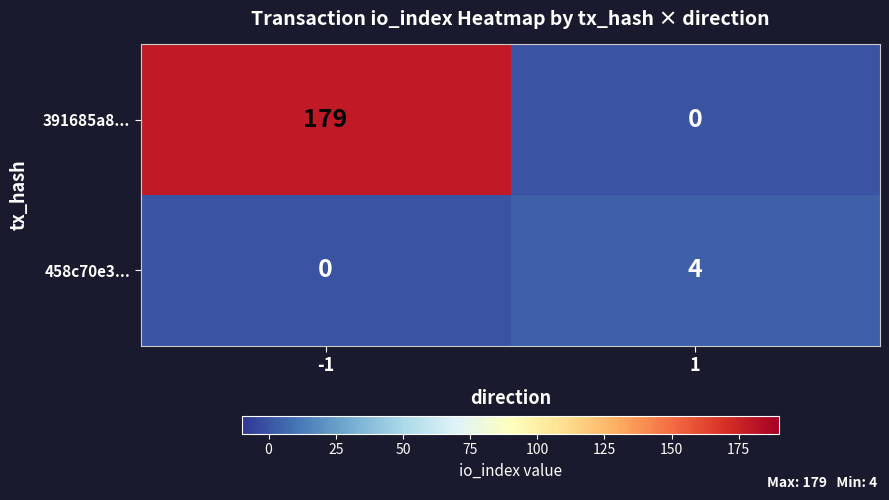

Reading left to right, list all the values displayed in this chart.

391685a8...: -1=179	1=0
458c70e3...: -1=0	1=4